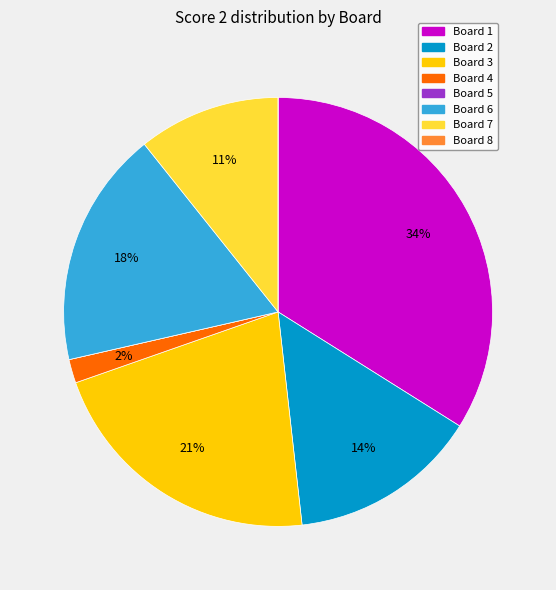

What percentage is the Board 3 slice, to the nearest percent?

21%